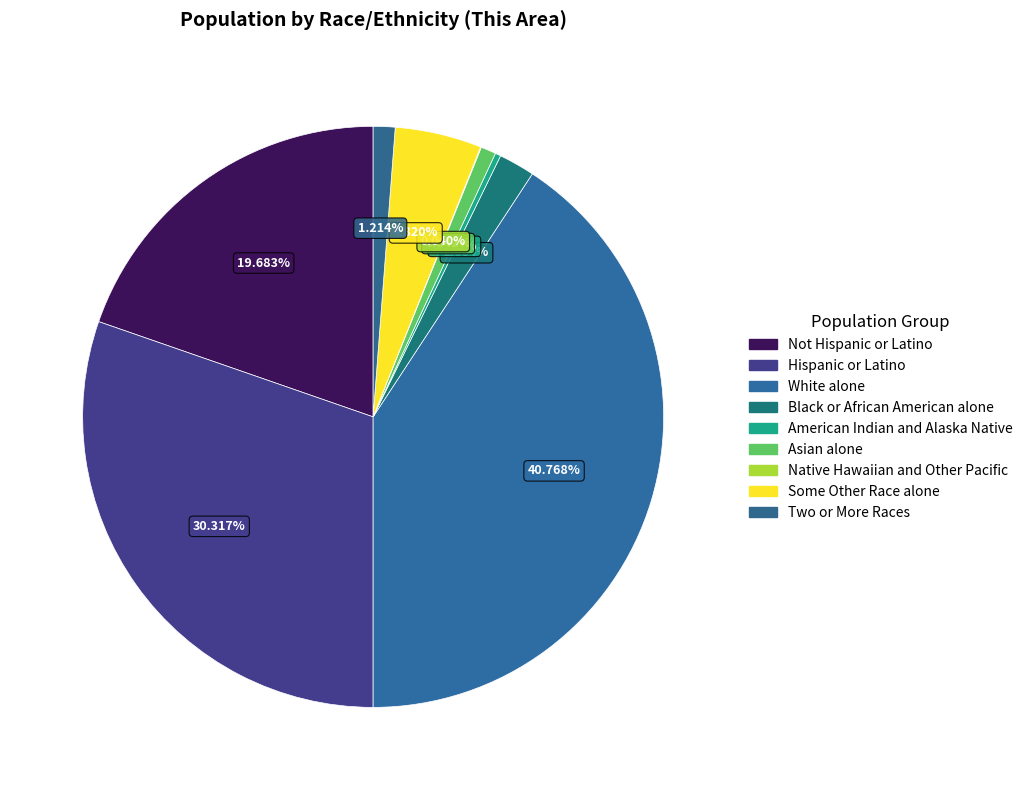

Is it true that American Indian and Alaska Native is 0% of the pie?

True